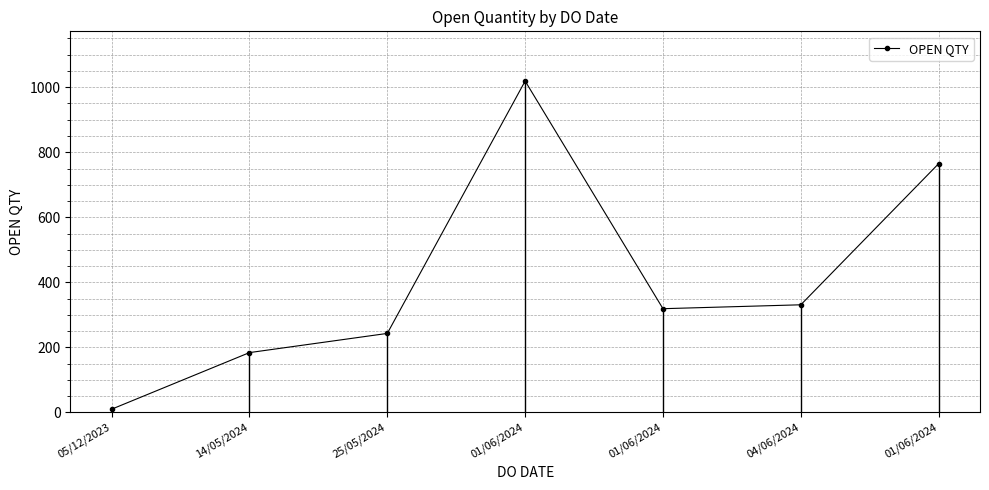

Rank the categories by value from highest to lowest.

01/06/2024, 01/06/2024, 04/06/2024, 01/06/2024, 25/05/2024, 14/05/2024, 05/12/2023